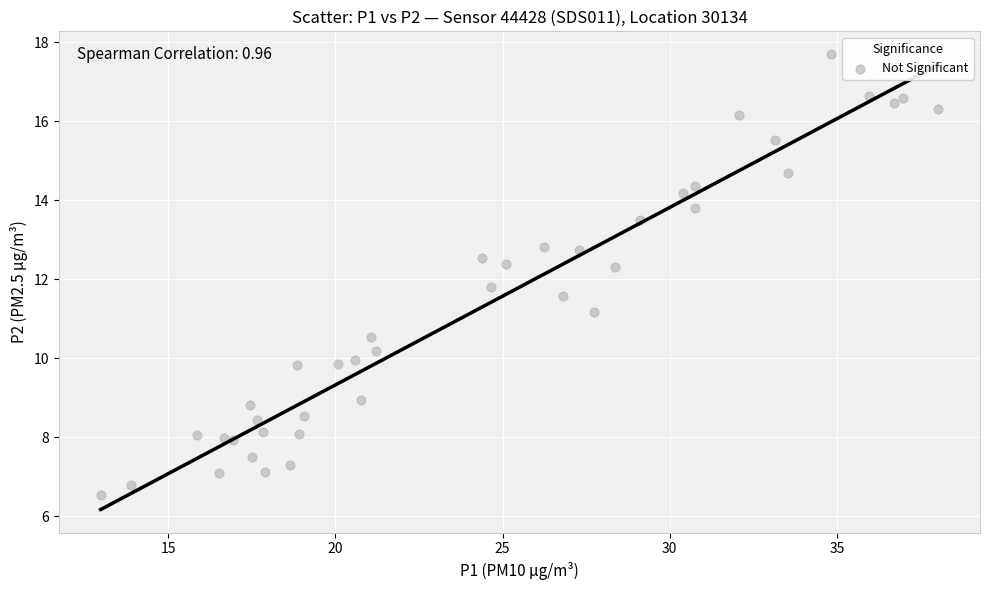

What is the range of X values (max minus min)?

25.1